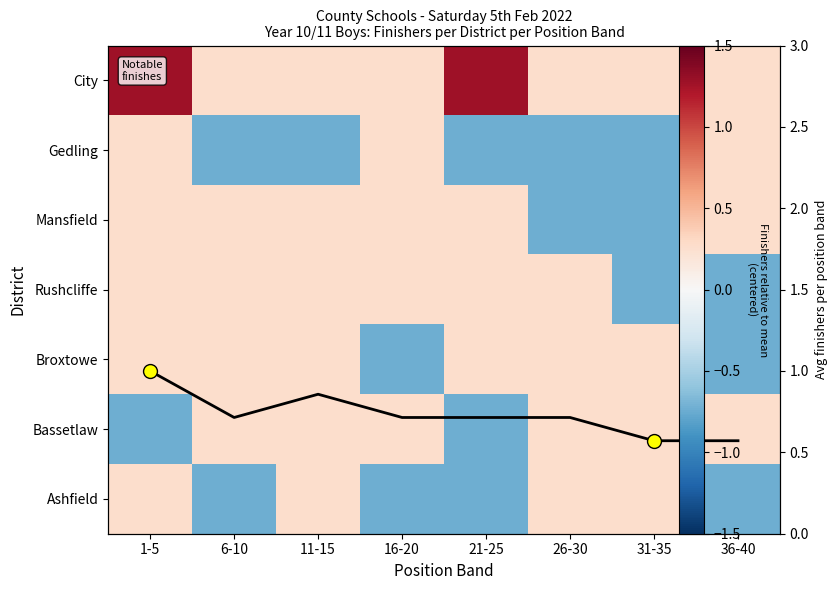

True or false: Bassetlaw has a value of 0.5 at 36-40.

False